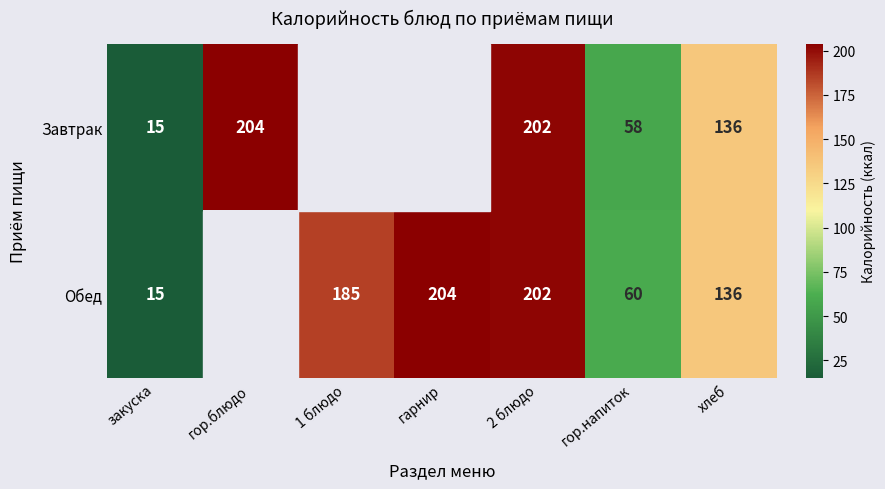

Between 1 блюдо and гор.блюдо, which is larger?

гор.блюдо